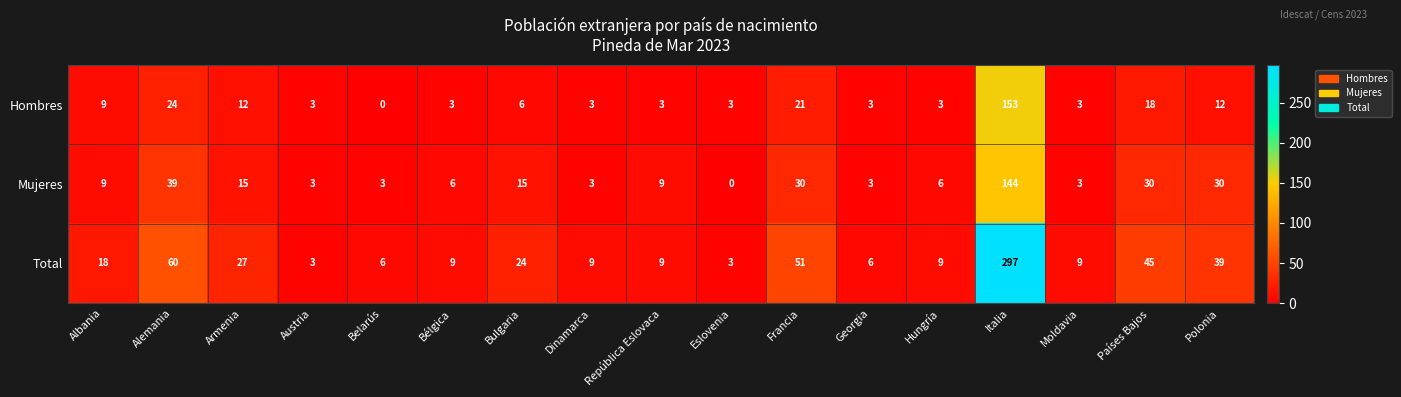

Count the number of categories in the chart.

17